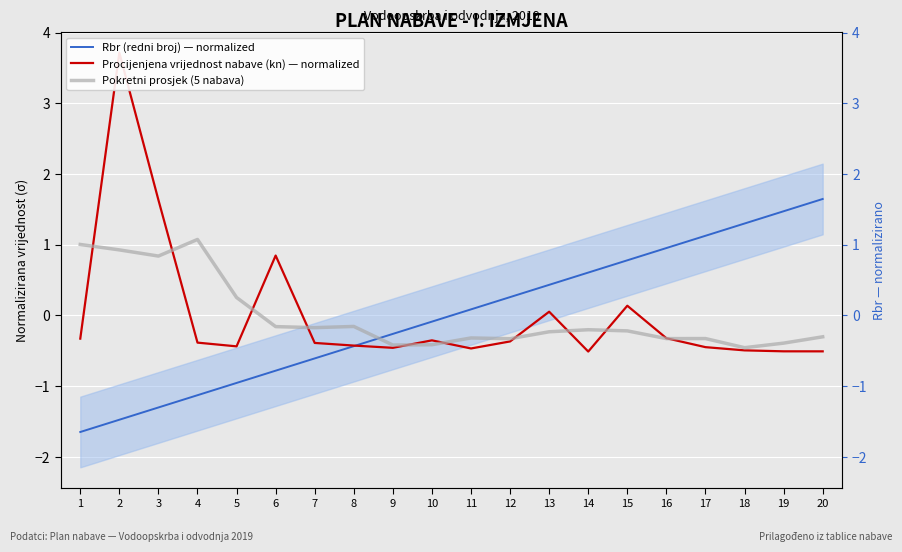

Reading right to left, extract all data points from this chart.

Rbr (redni broj) — normalized: 1.6	1.5	1.3	1.1	1.0	0.8	0.6	0.4	0.3	0.1	-0.1	-0.3	-0.4	-0.6	-0.8	-1.0	-1.1	-1.3	-1.5	-1.6
Procijenjena vrijednost nabave (kn) — normalized: -0.5	-0.5	-0.5	-0.4	-0.3	0.1	-0.5	0.1	-0.4	-0.5	-0.4	-0.5	-0.4	-0.4	0.8	-0.4	-0.4	1.6	3.7	-0.3
Pokretni prosjek (5 nabava): -0.3	-0.4	-0.5	-0.3	-0.3	-0.2	-0.2	-0.2	-0.3	-0.3	-0.4	-0.4	-0.2	-0.2	-0.2	0.3	1.1	0.8	0.9	1.0